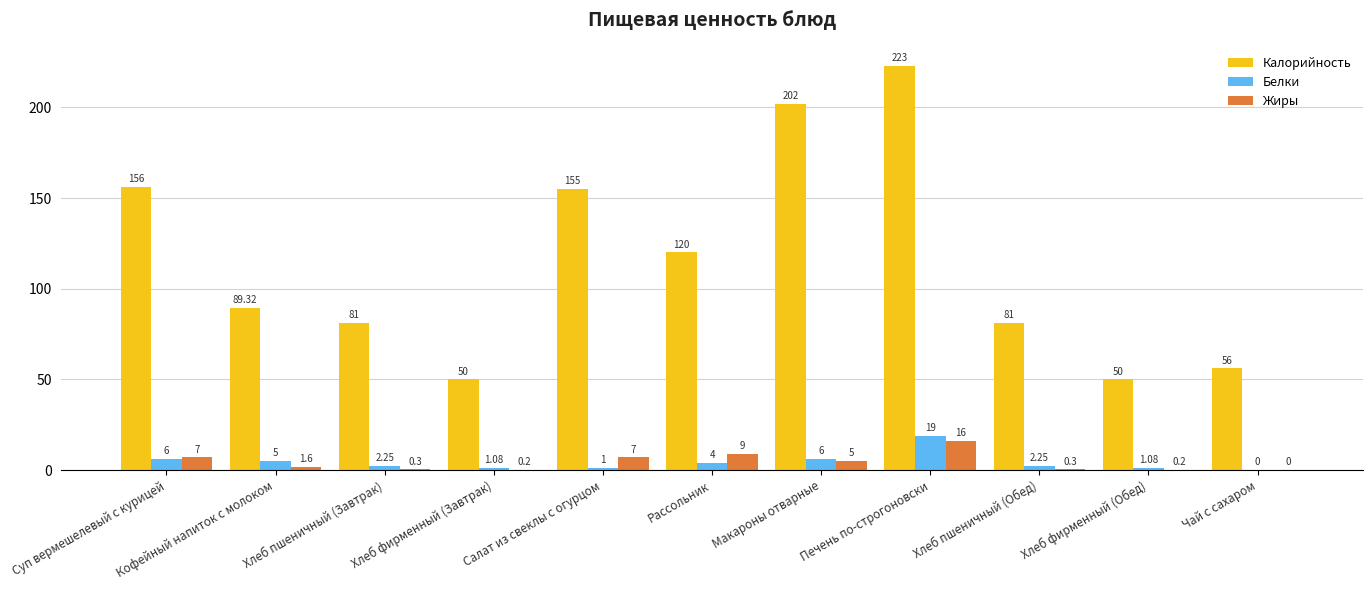

What is the total value across all series at Чай с сахаром?

56.0